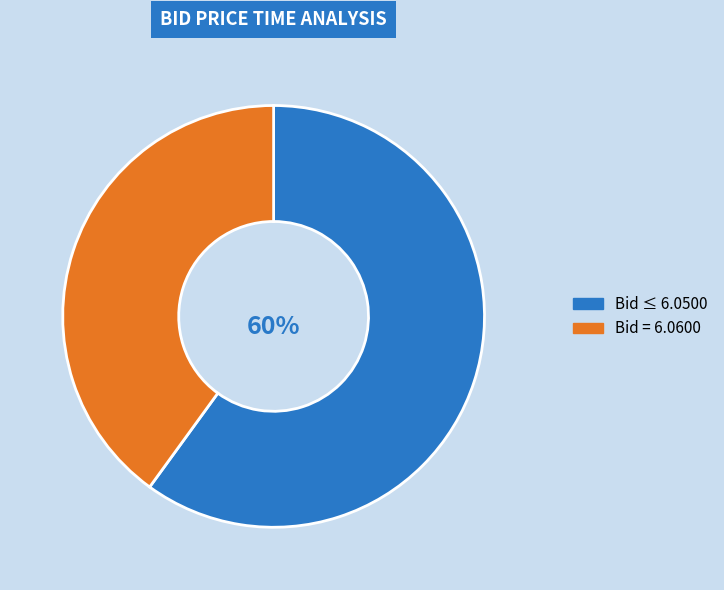

Rank the categories by value from lowest to highest.

Bid = 6.0600, Bid ≤ 6.0500